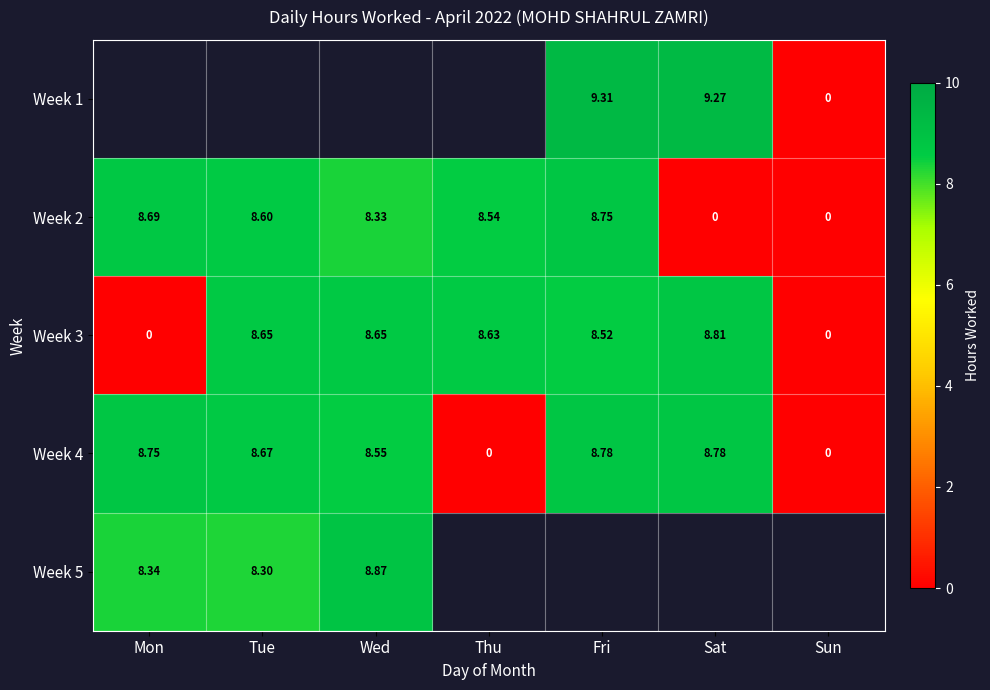

At which label does Week 4 first exceed 8?

Mon